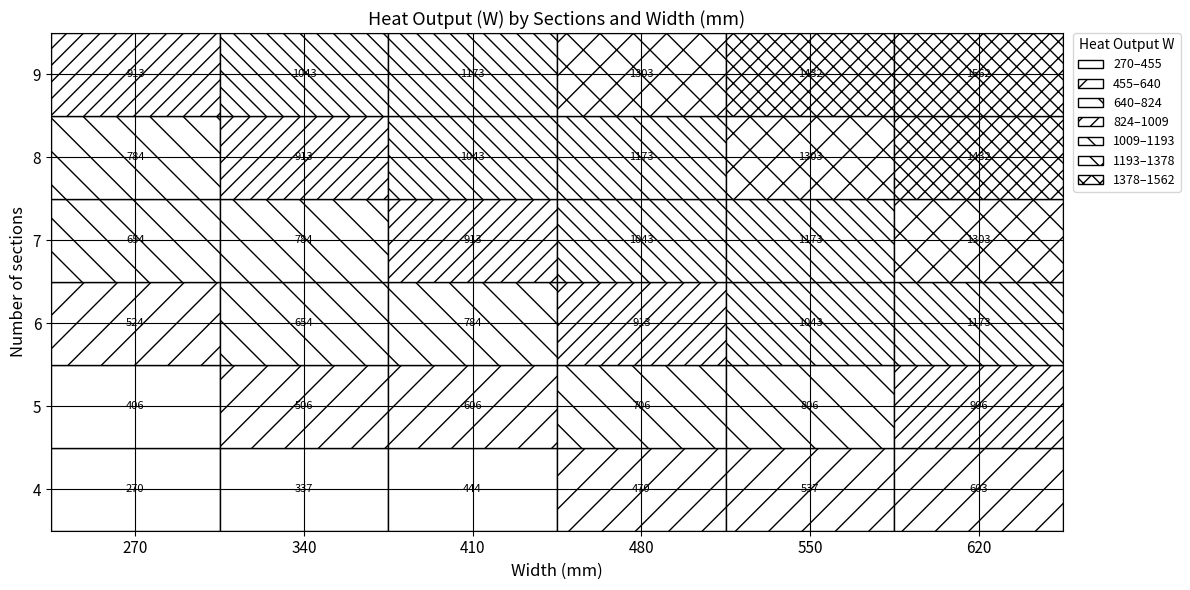

Read the 340 value at 2.

653.8